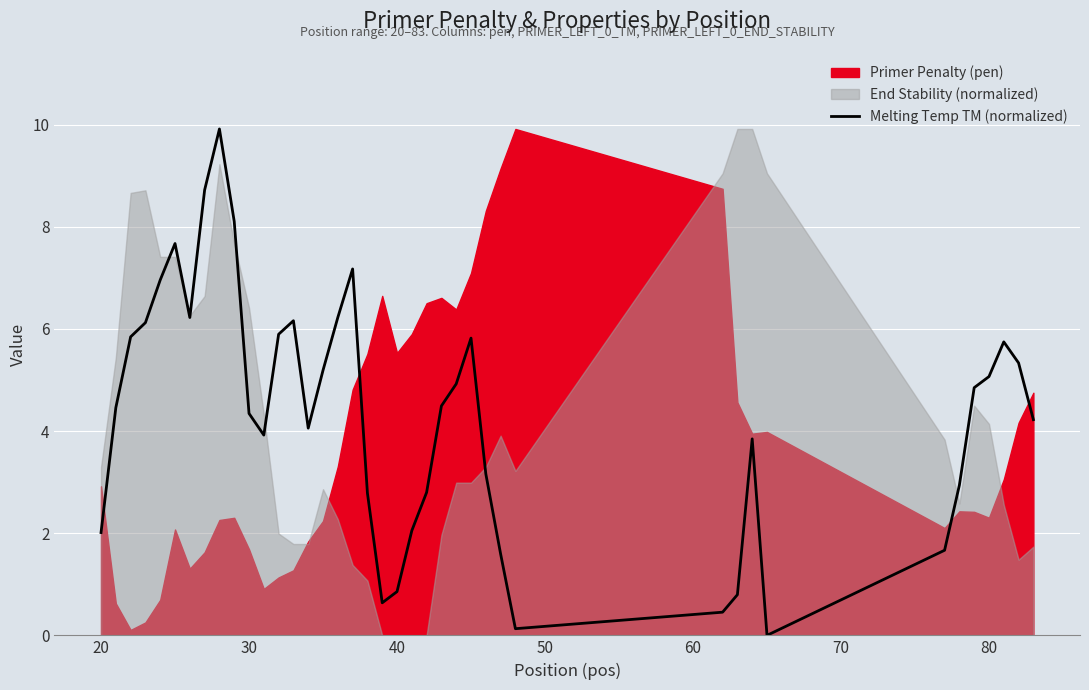

What is the highest value of the Melting Temp TM (normalized) series?

9.9